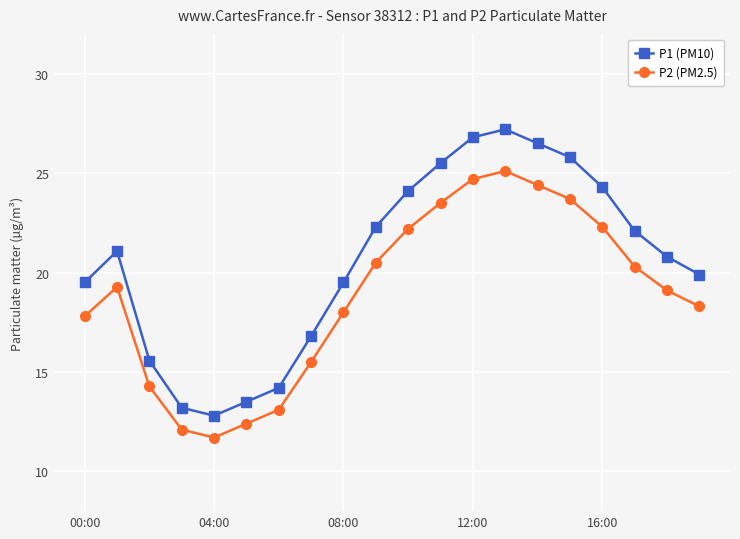

What is the difference between the maximum and second lowest values in the P1 (PM10) series?

14.0